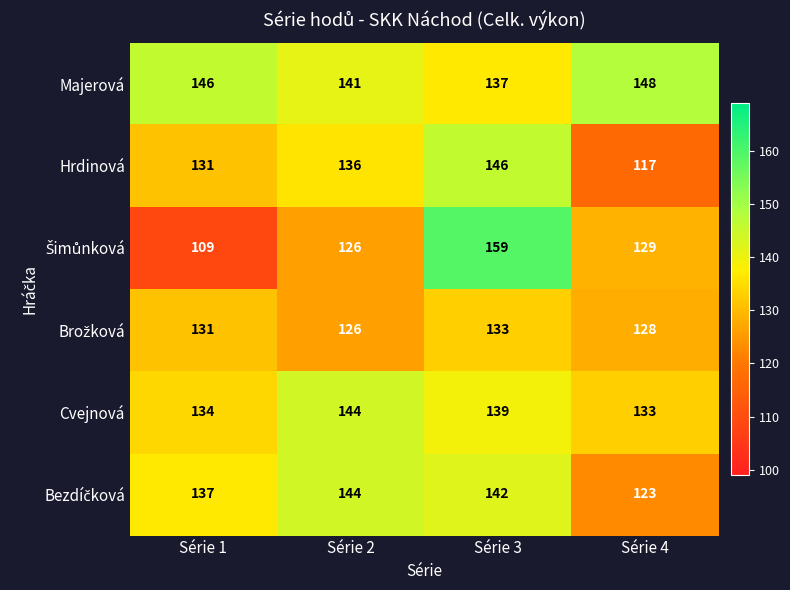

How many categories are shown in the chart?

4